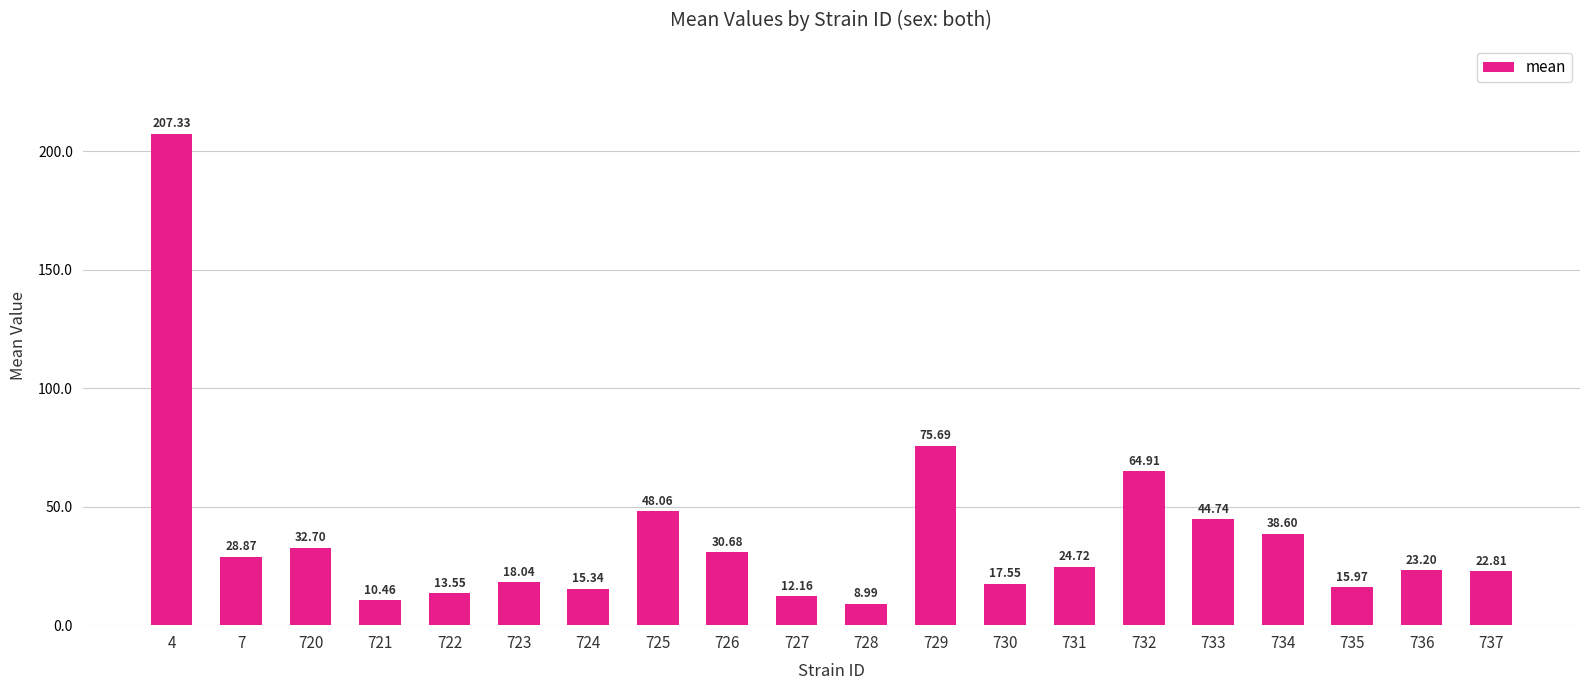

Rank the categories by value from highest to lowest.

4, 729, 732, 725, 733, 734, 720, 726, 7, 731, 736, 737, 723, 730, 735, 724, 722, 727, 721, 728